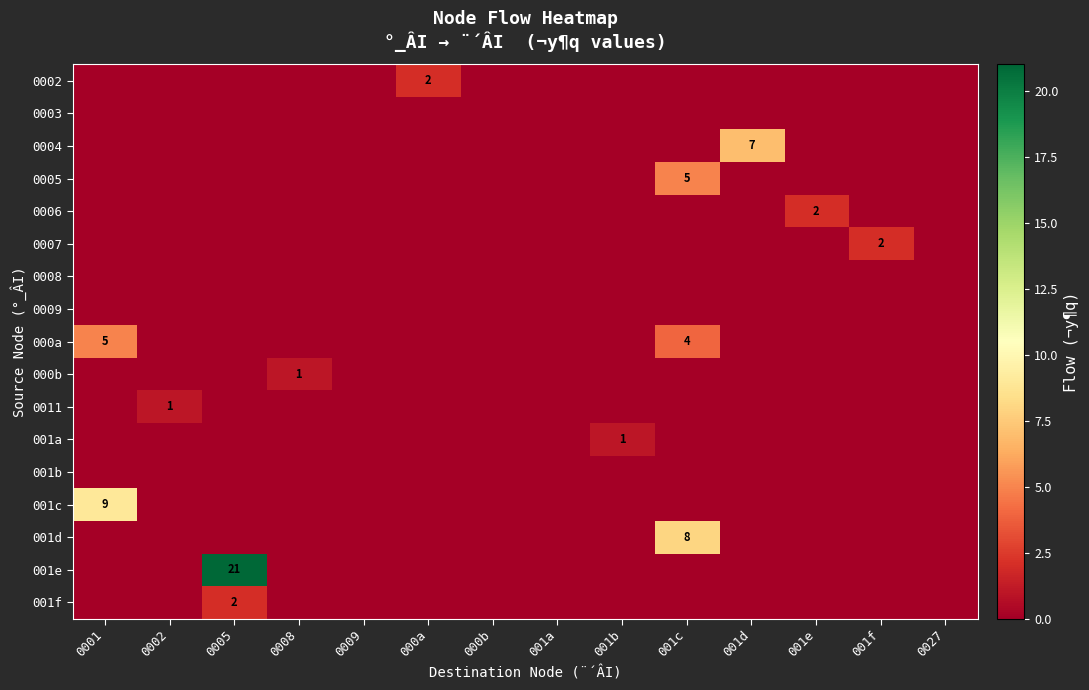

What is the difference between the highest and lowest values at 001b?

1